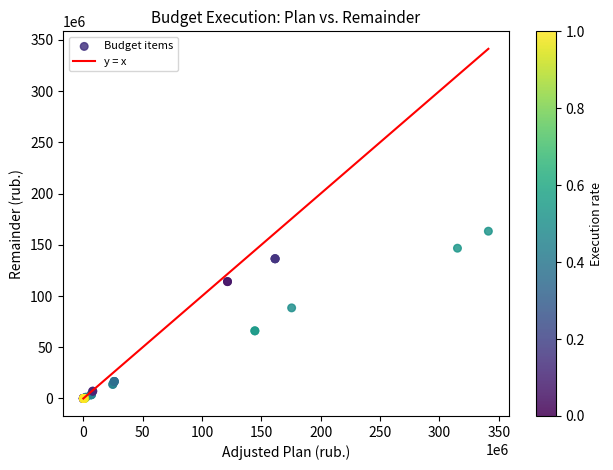

What Y value in the scatter plot is closest to 81634370?

88435453.0